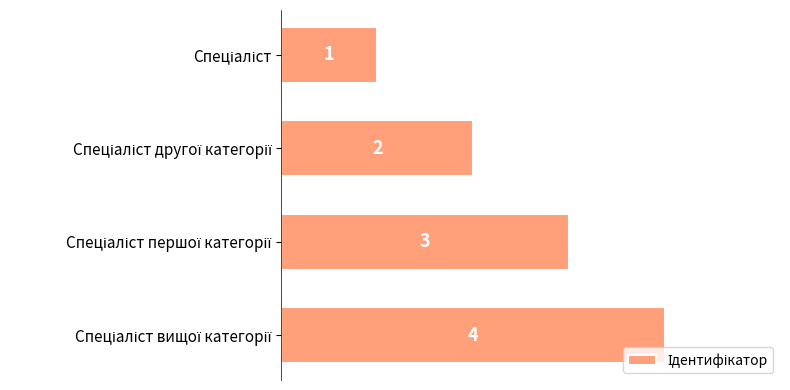

What is the greatest value displayed?

4